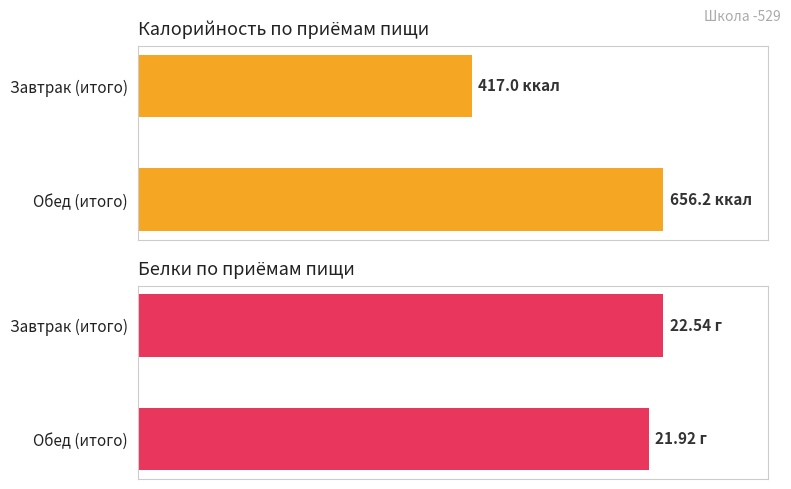

The Калорийность series shows 123.6 at Завтрак (итого). True or false?

False